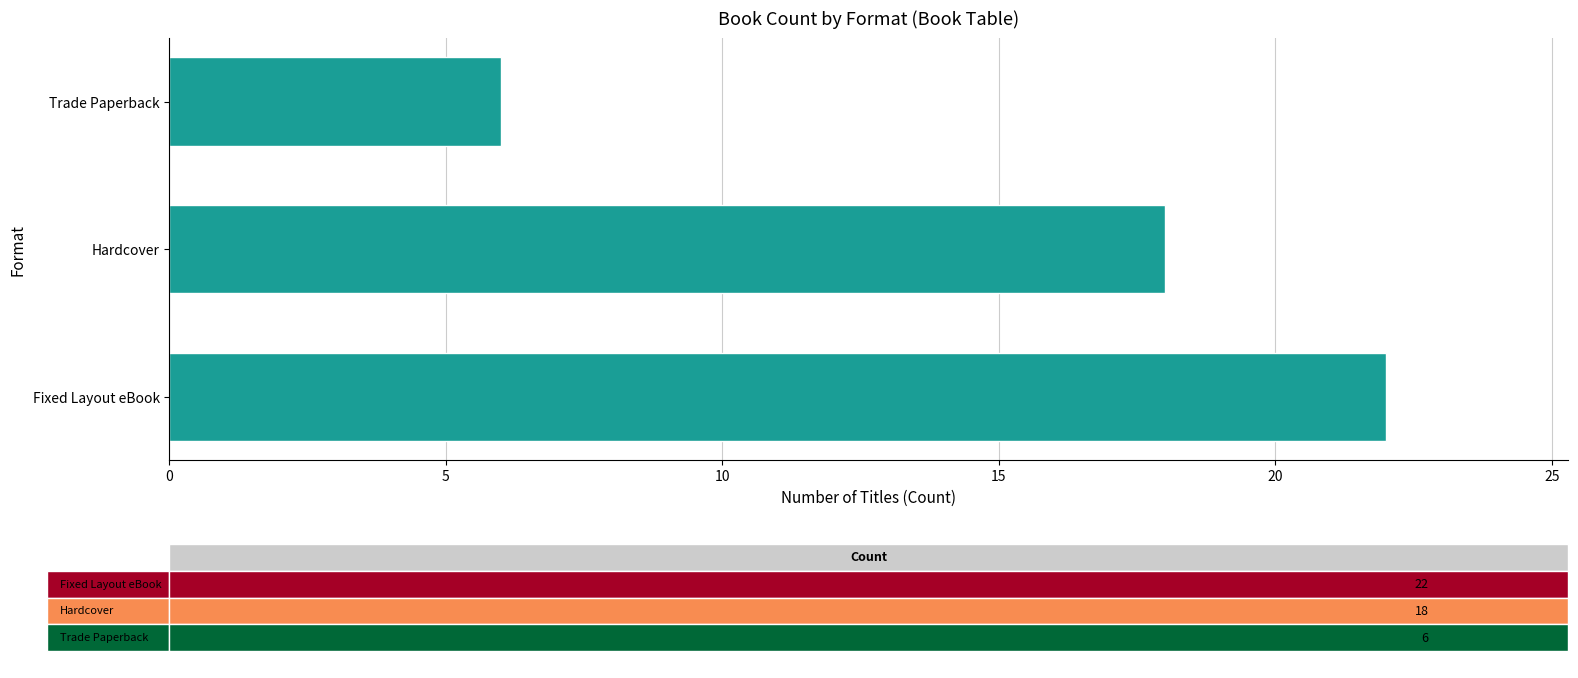

What is the ratio of the value at Hardcover to the value at Trade Paperback?

3.0